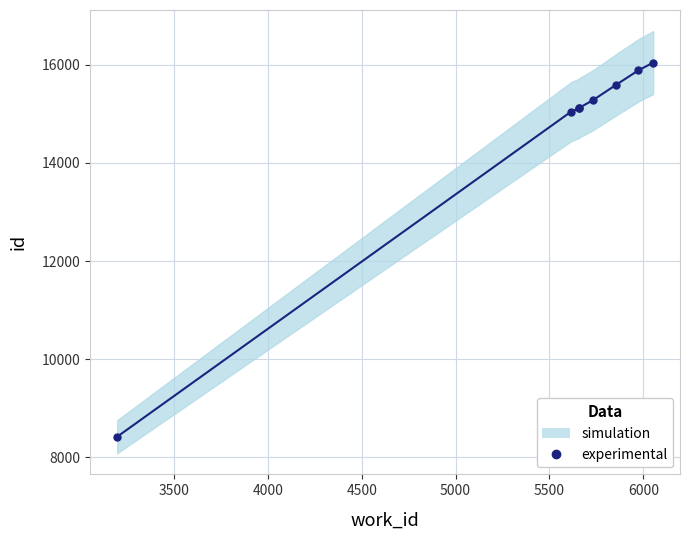

What is the average value?

14560